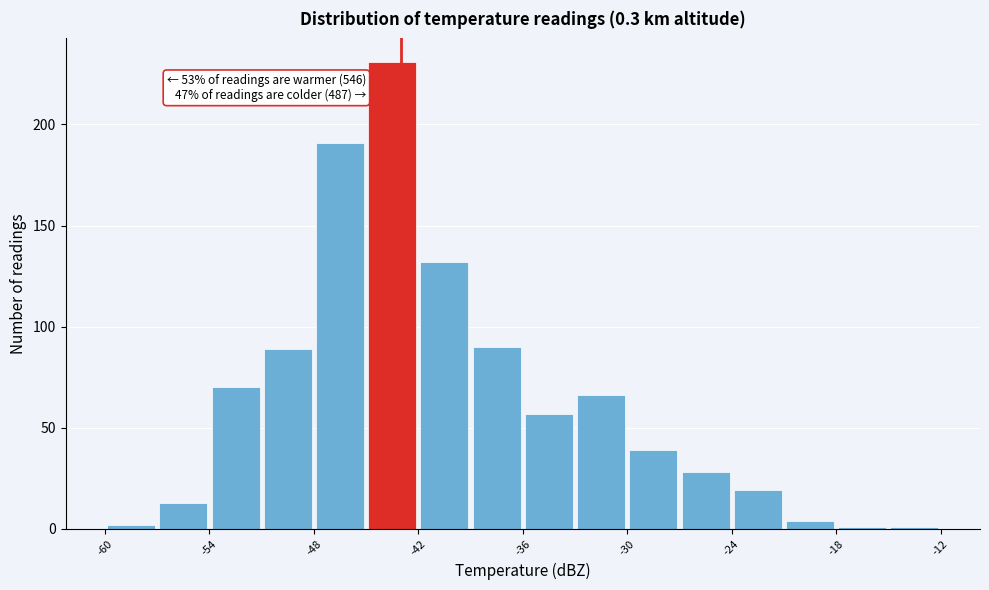

Read against the x-axis, roughly where is the centre of the tallest bar?

-43